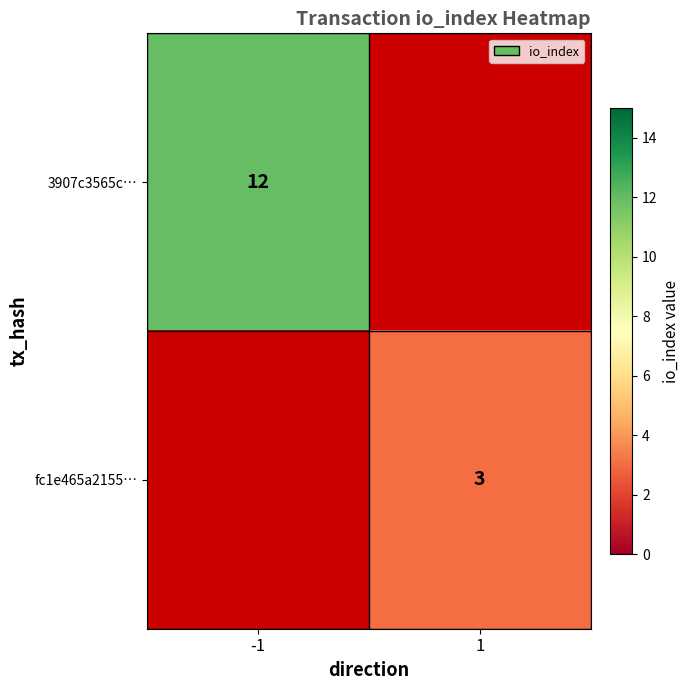

True or false: 3907c3565c… has a value of 3 at -1.

False